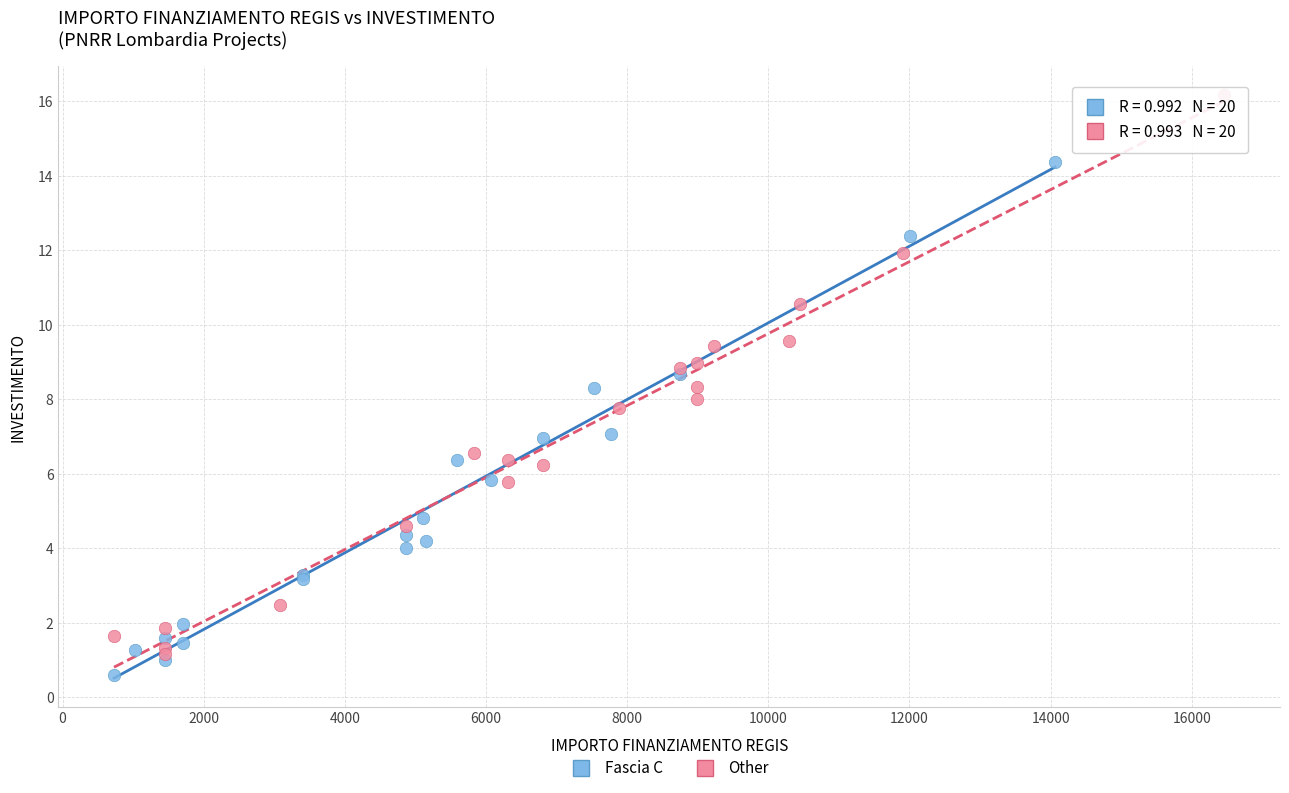

Which series has the widest spread of Y values?

Other